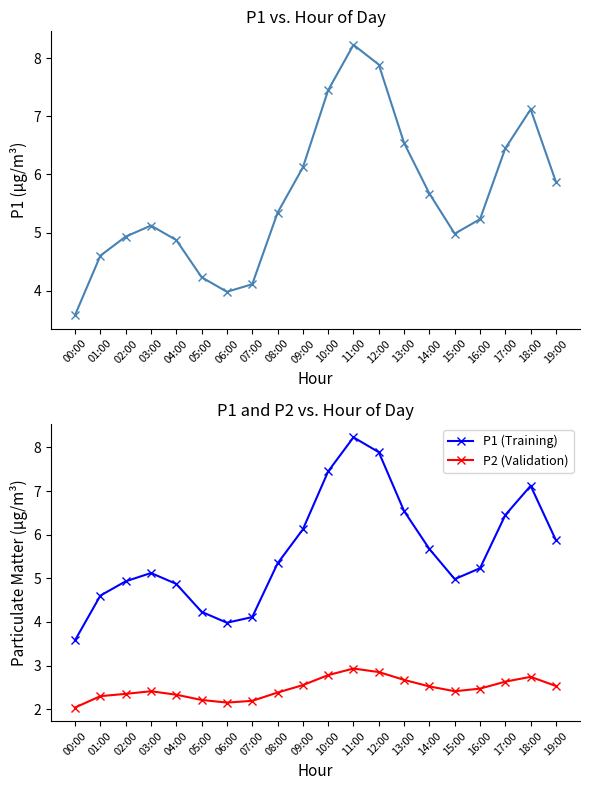

List the series in order of their peak value, lowest first.

P2 (Validation), P1, P1 (Training)